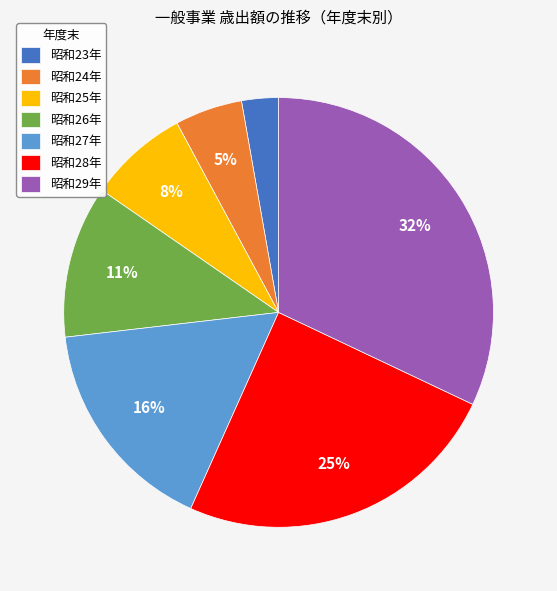

Which slice is the smallest?

昭和23年